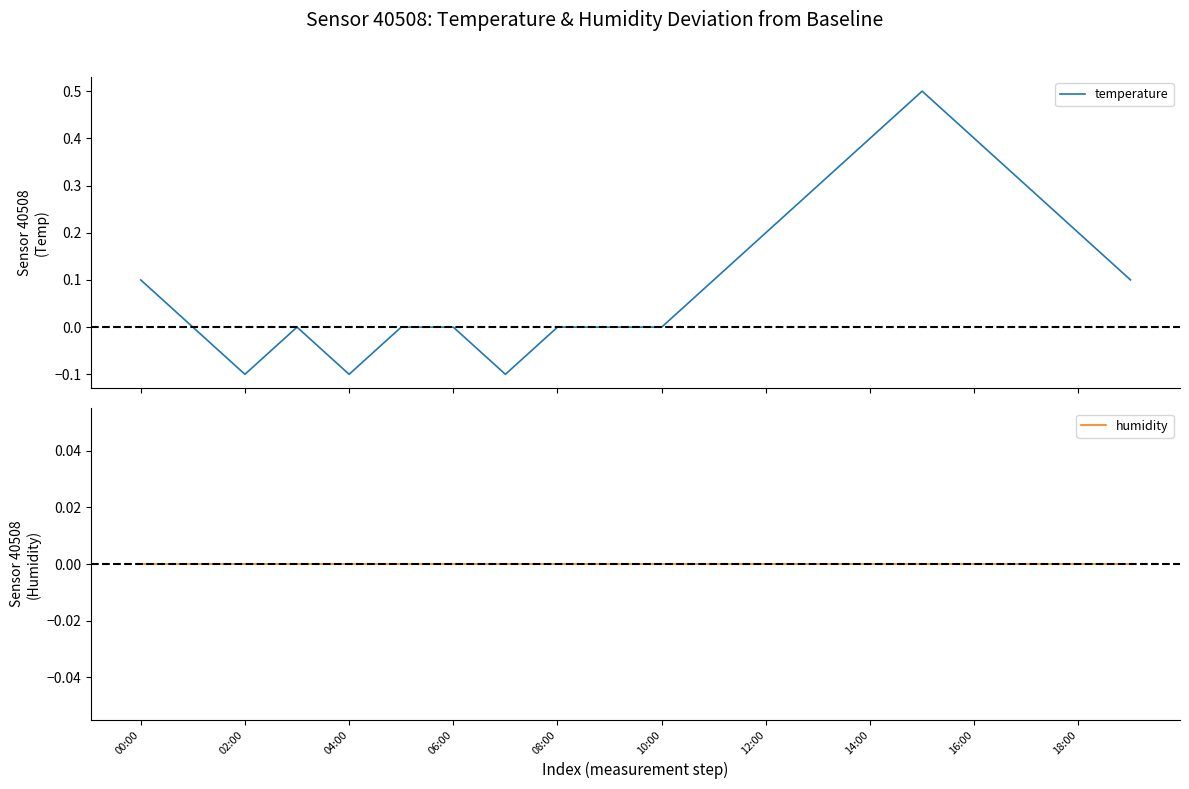

How many values in temperature are below zero?

3